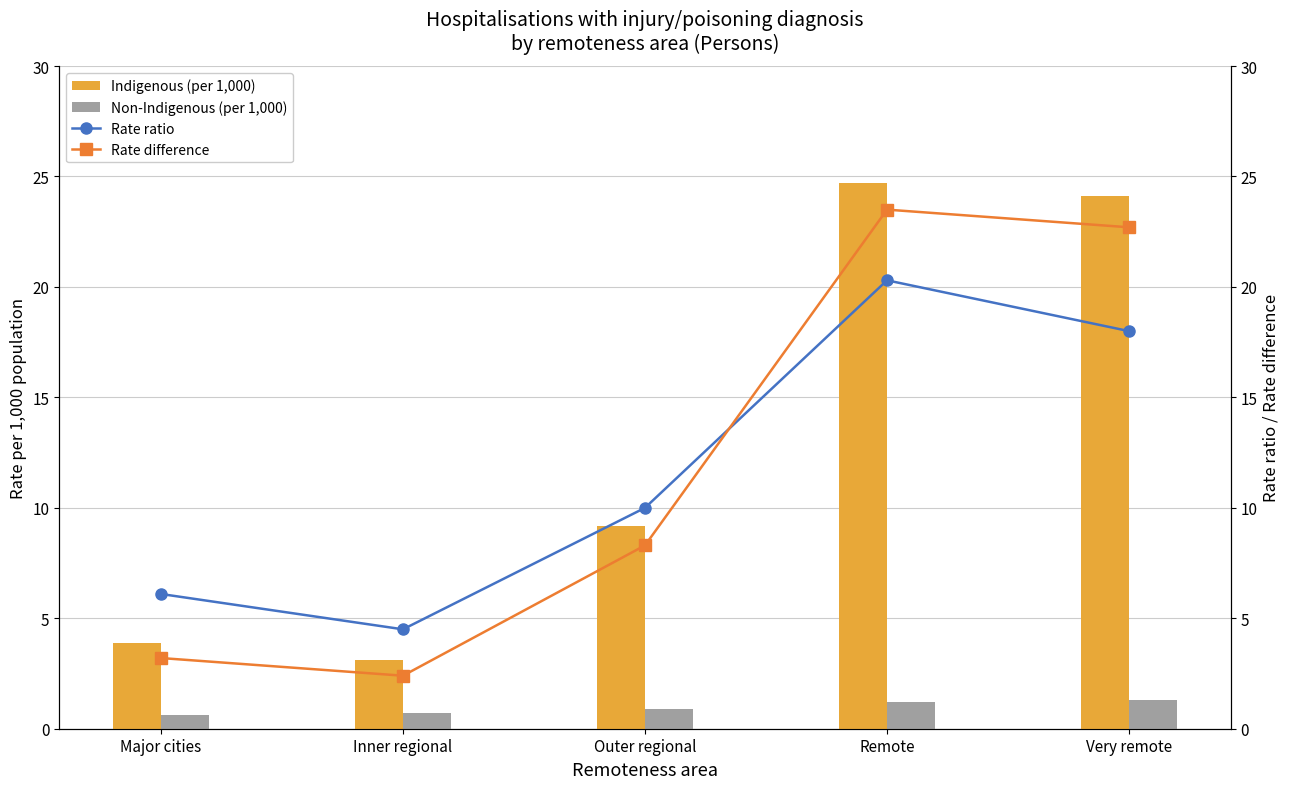

What is the label of the 5th bar from the left?

Very remote